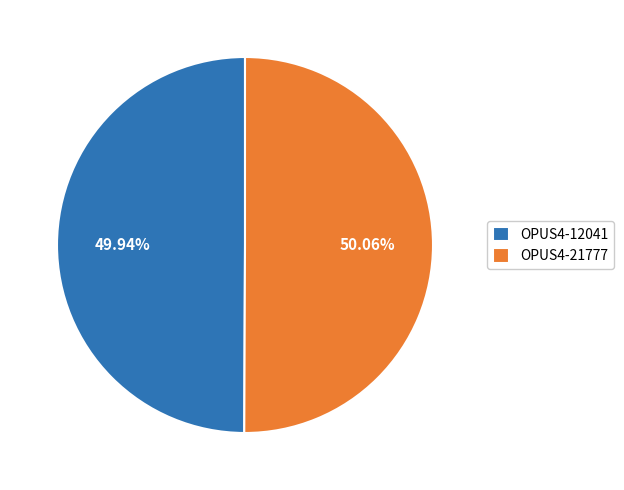

What percentage is the OPUS4-21777 slice, to the nearest percent?

50%